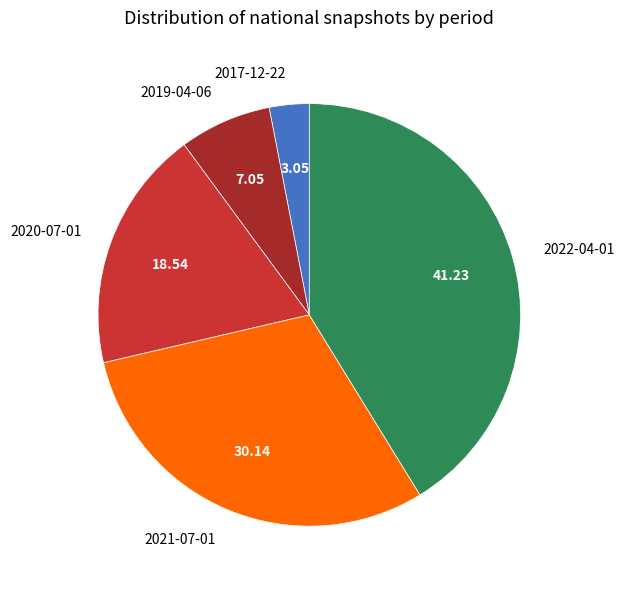

How many segments does this pie chart have?

5